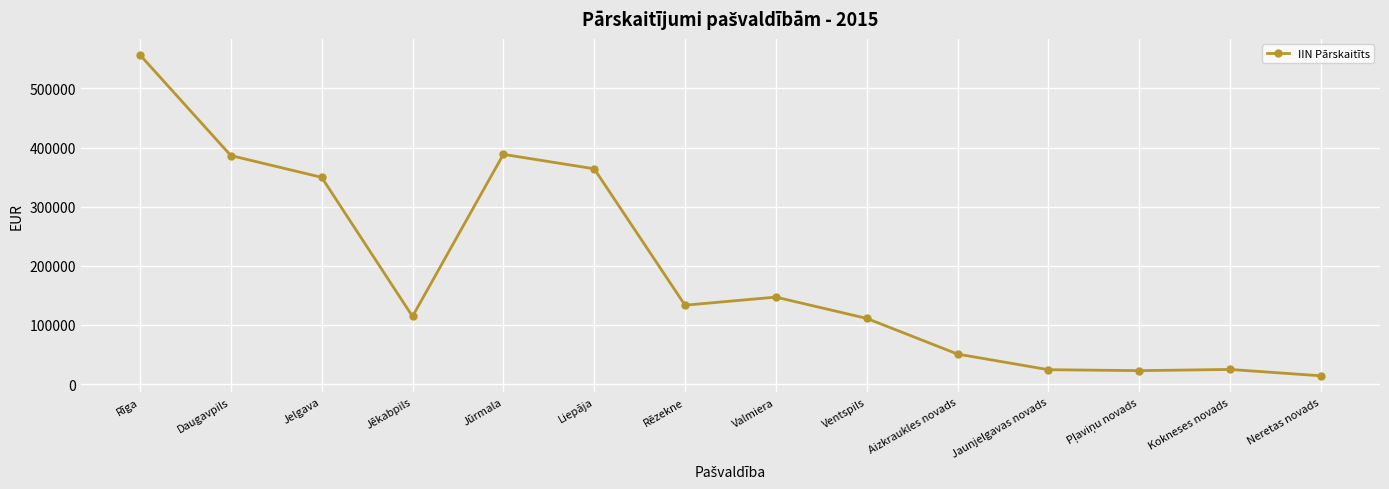

What is the sum of all values?

2687651.3